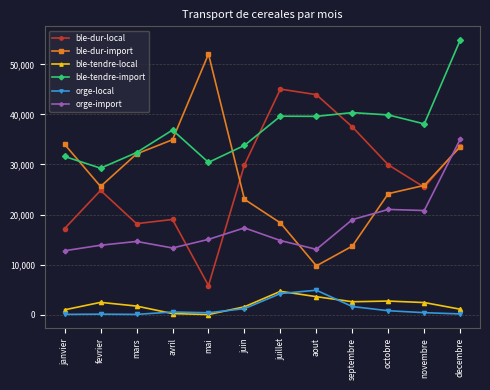

Which series has the largest total across all categories?

ble-tendre-import